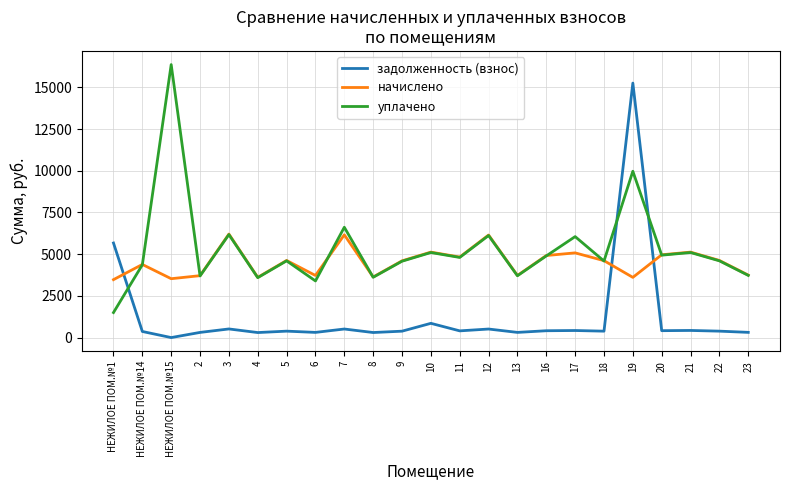

At how many categories does at least one series exceed 4195?

17